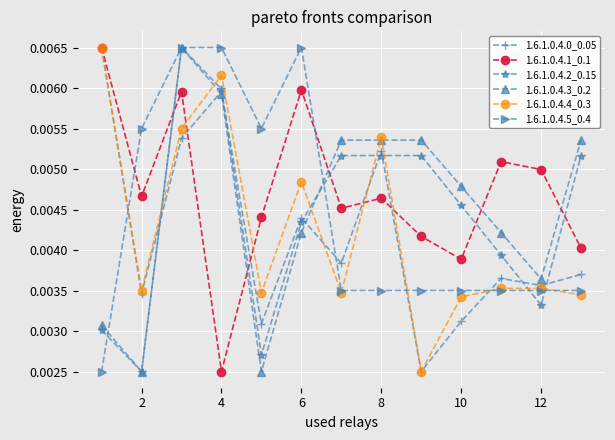

True or false: 1.6.1.0.4.1_0.1 has more than 1 interior local peaks.

True